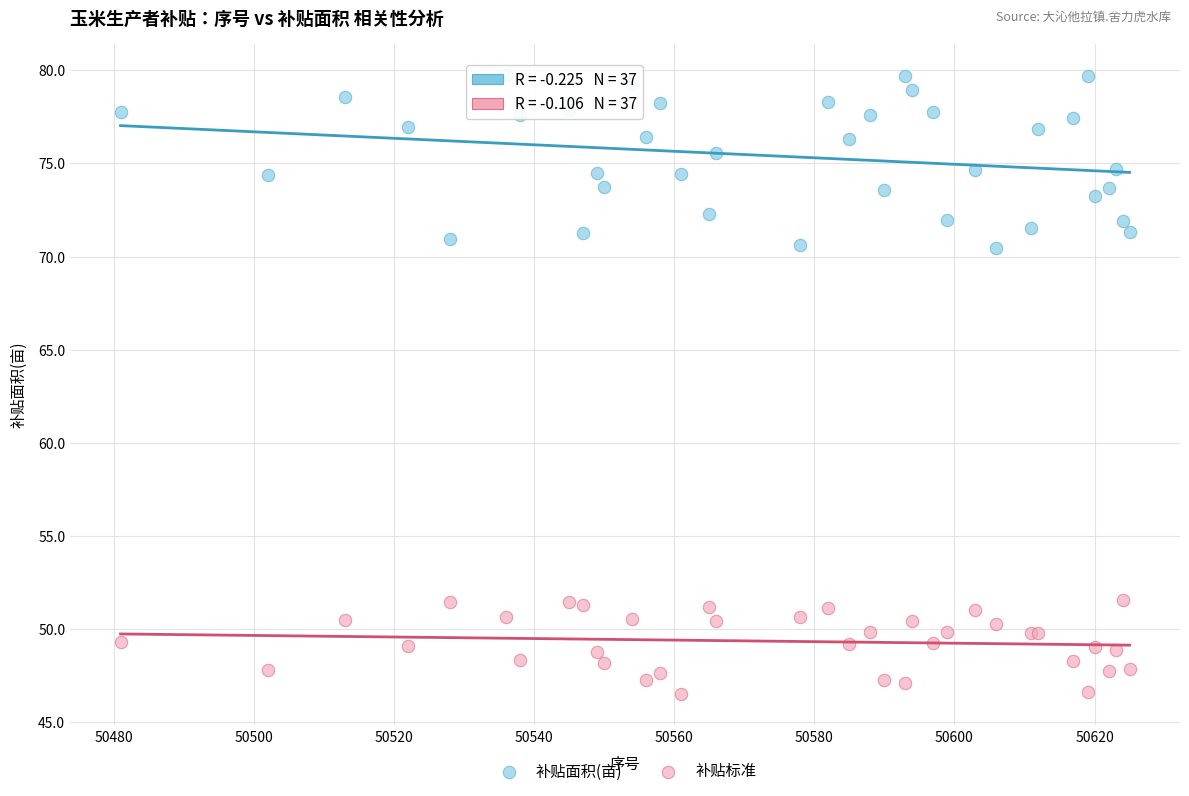

Which series contains the lowest Y value?

补贴标准